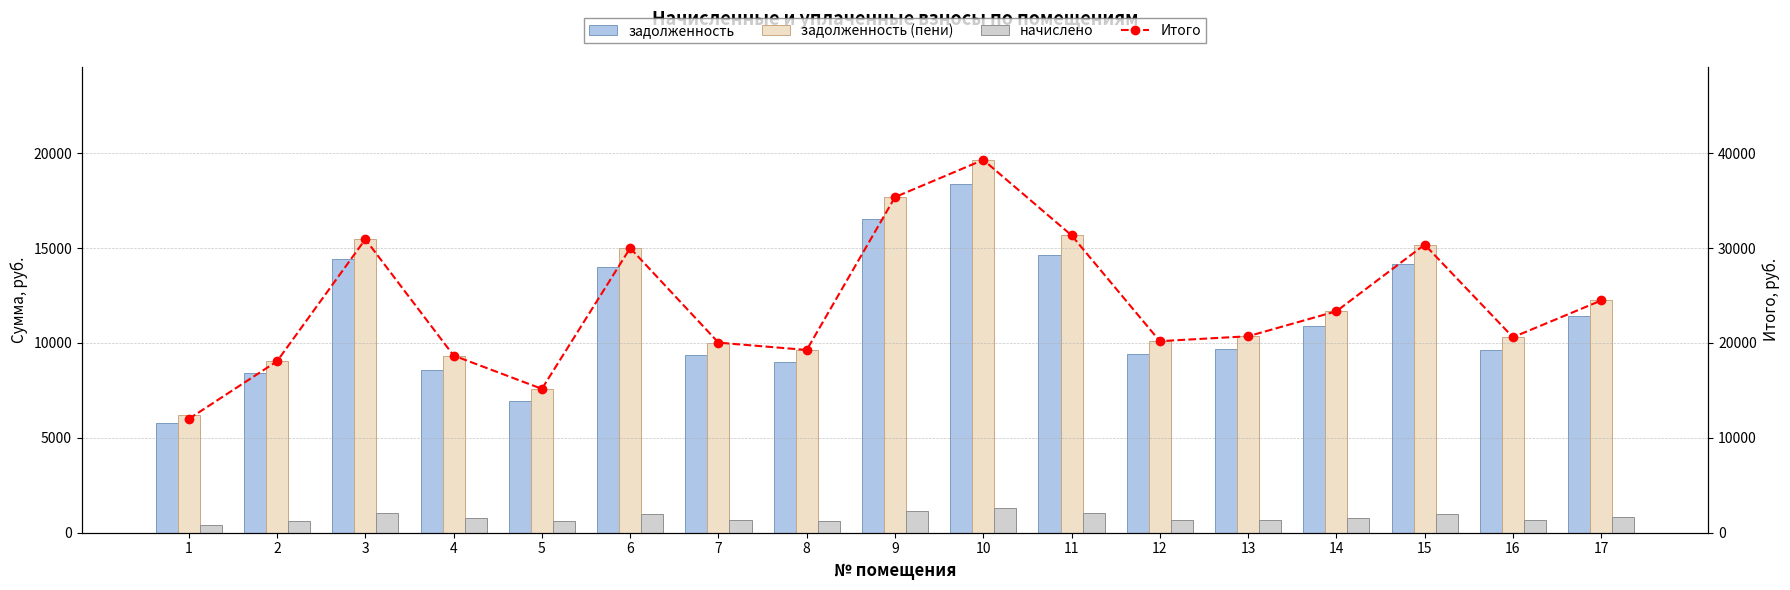

Read the задолженность (пени) value at 8.

9631.2